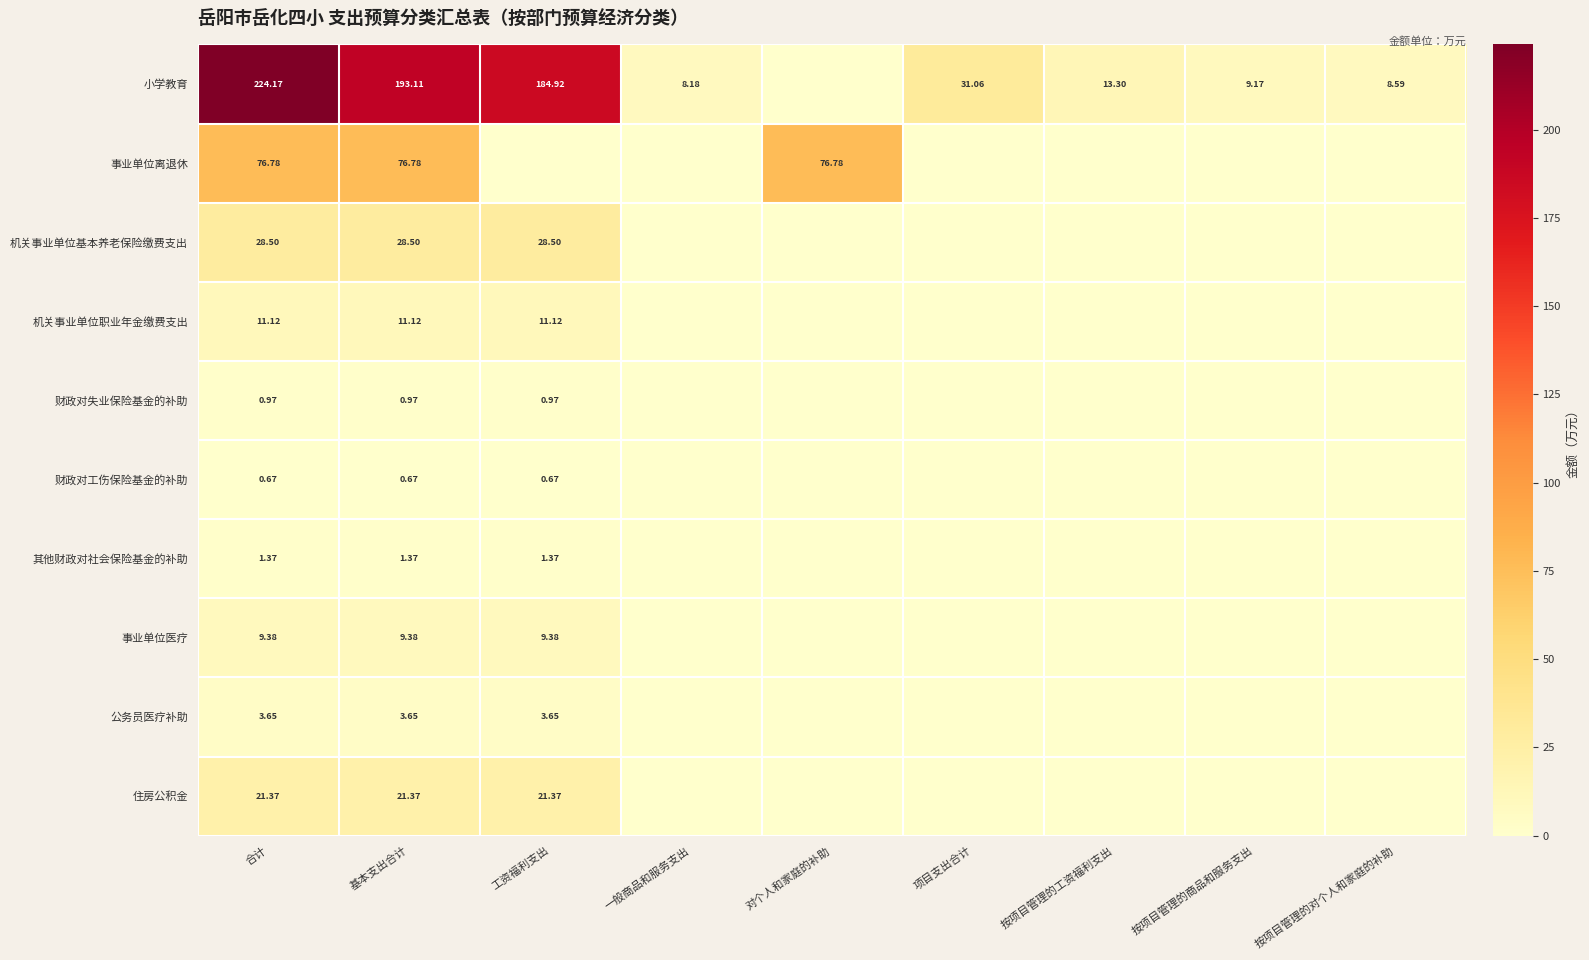

Is it true that 事业单位离退休 equals 32.5 at 工资福利支出?

False